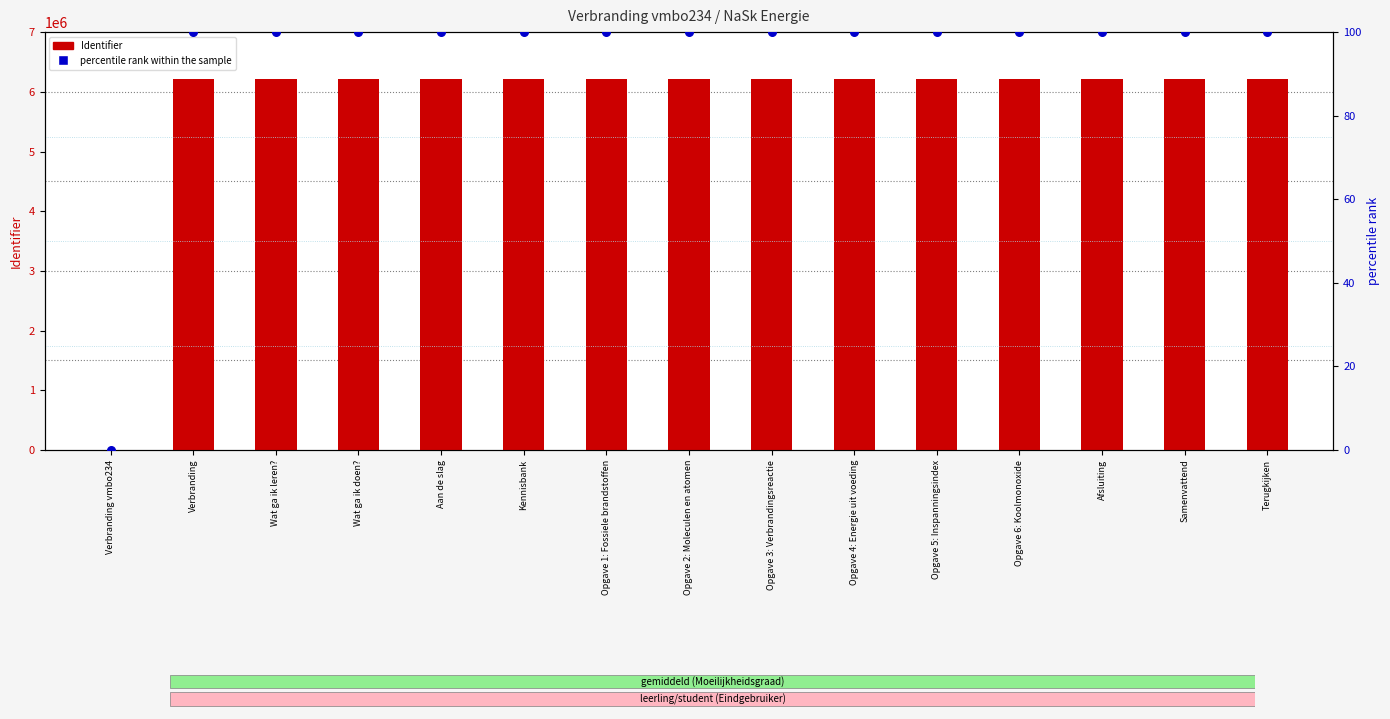

What is the total value across all series at Wat ga ik doen??

6211335.0